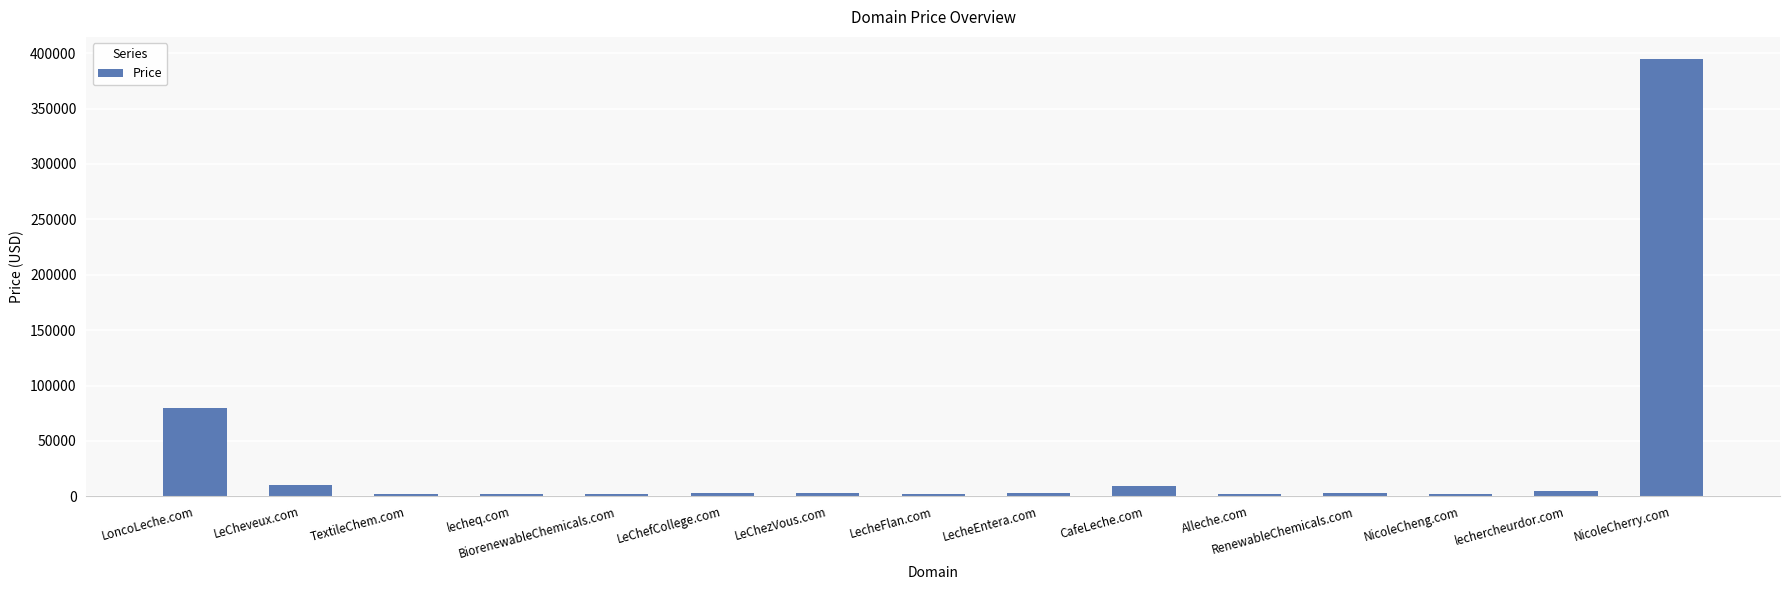

What is the sum of the values at Alleche.com and lecheq.com?

3776